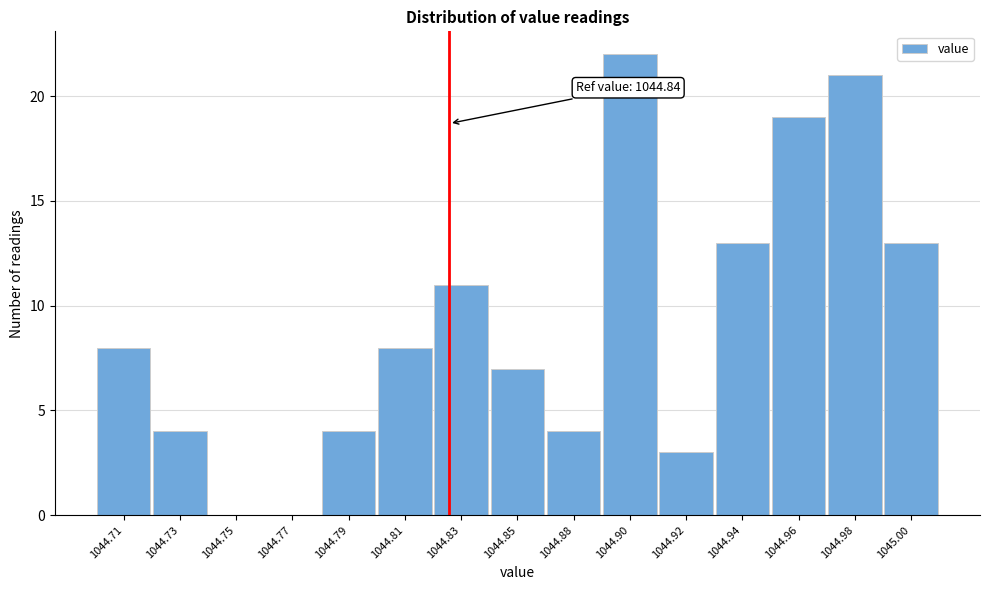

Reading right to left, extract all data points from this chart.

1045.00=13	1044.98=21	1044.96=19	1044.94=13	1044.92=3	1044.90=22	1044.88=4	1044.85=7	1044.83=11	1044.81=8	1044.79=4	1044.77=0	1044.75=0	1044.73=4	1044.71=8